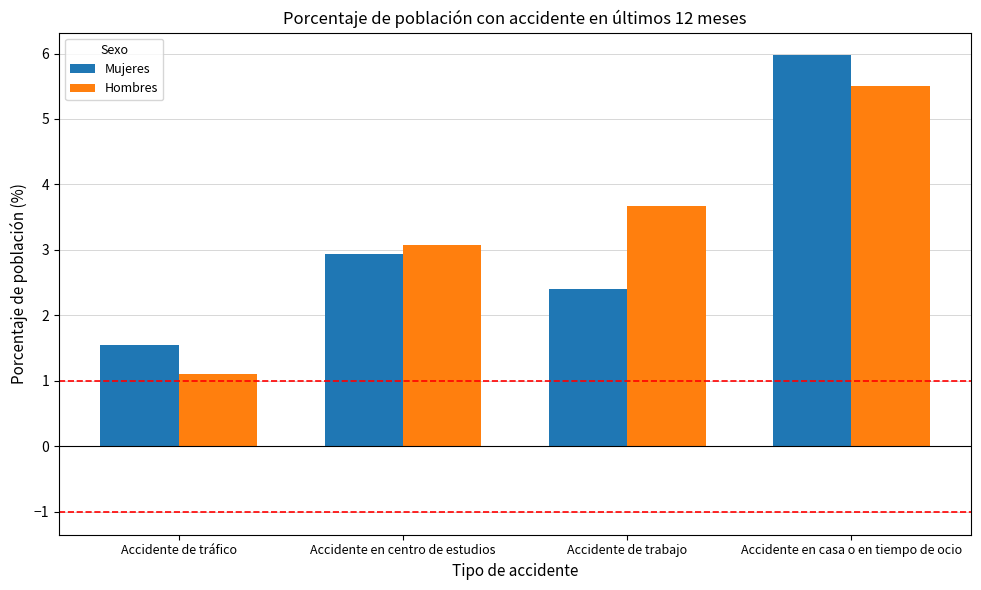

What is the maximum value for Hombres?

5.5